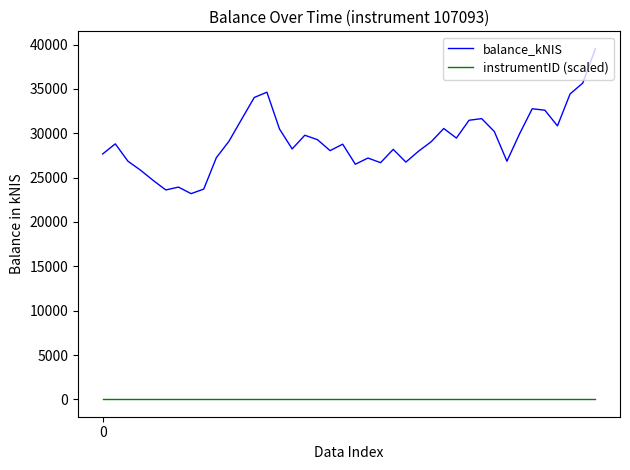

True or false: instrumentID (scaled) and balance_kNIS intersect in this chart.

False